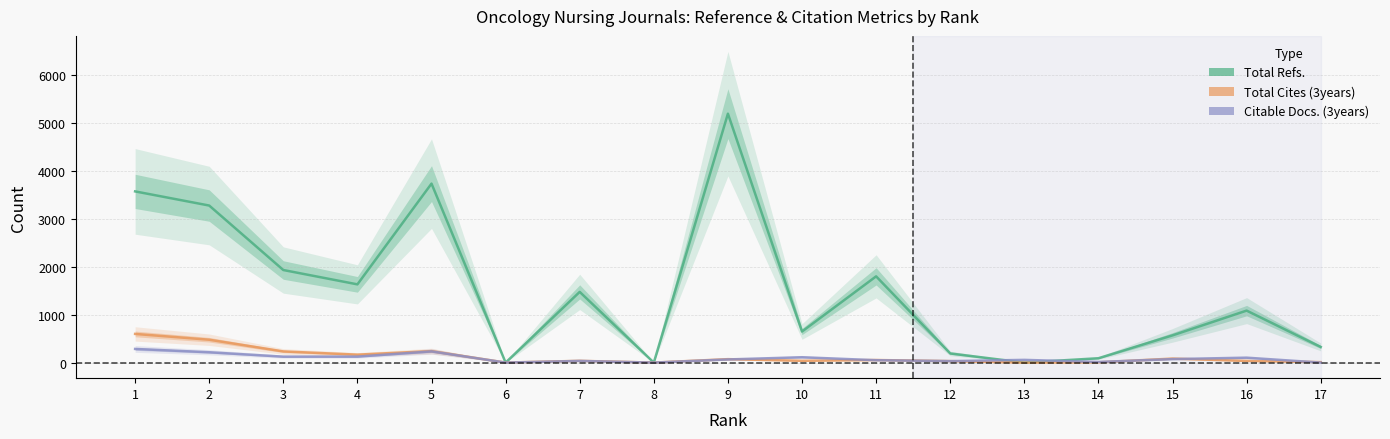

List the labels in order of Citable Docs. (3years) value, largest first.

1, 5, 2, 4, 3, 10, 16, 15, 9, 13, 11, 7, 12, 14, 6, 8, 17